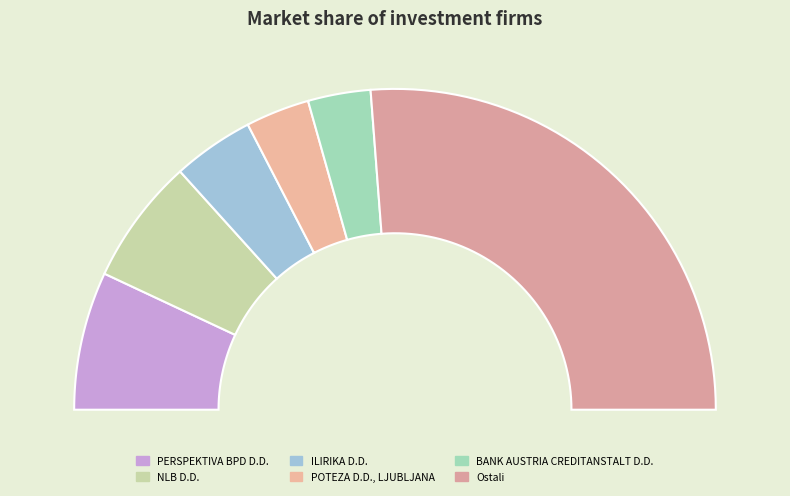

What is the change in value from PERSPEKTIVA BPD D.D. to NLB D.D.?

-574408670.7